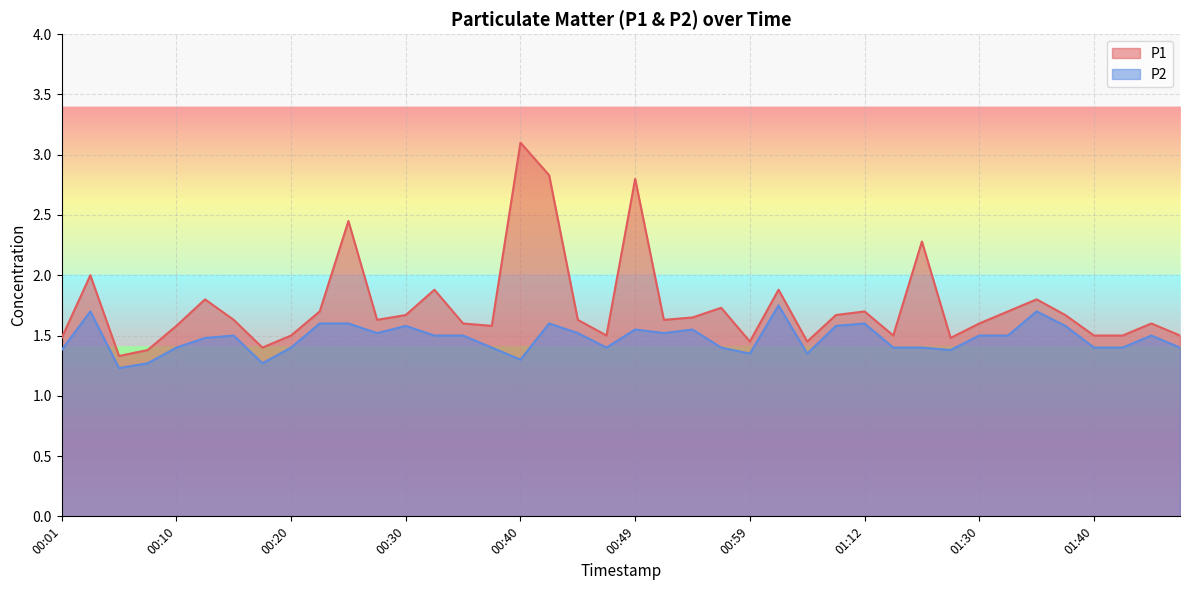

Which series changed the most between 00:01 and 00:47?

P1